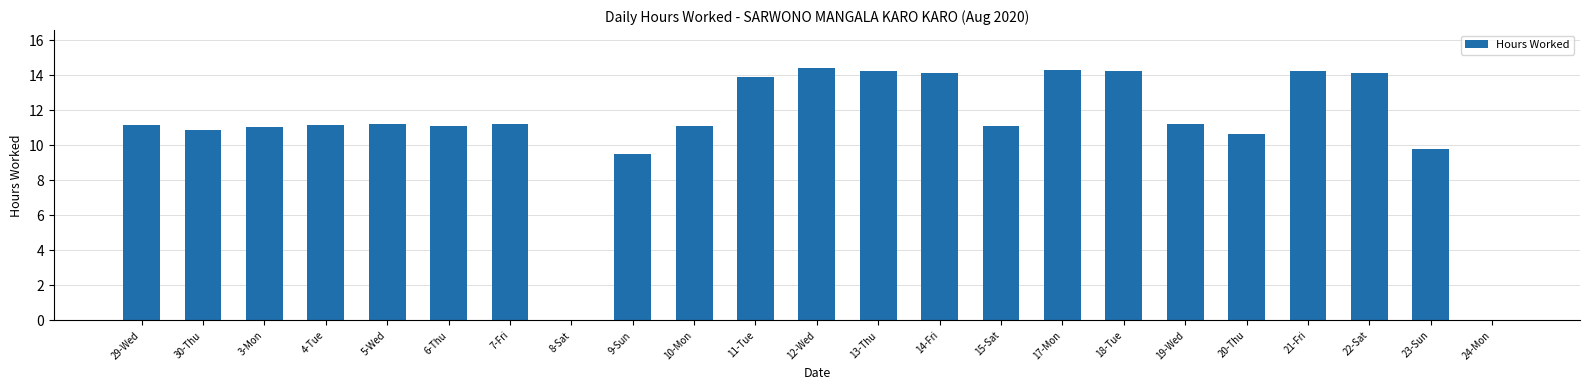

The value at 11-Tue is 13.9. True or false?

True